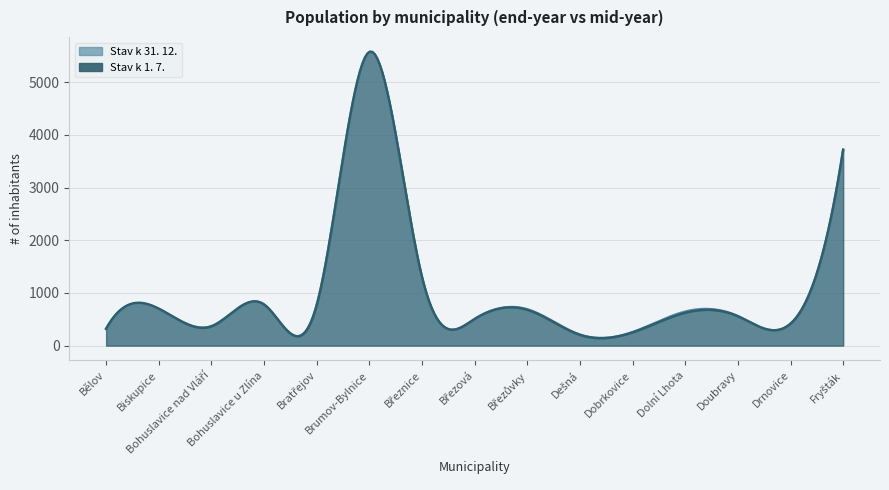

List the series in order of their overall mean, lowest first.

Stav obyvatel k 31. 12., Stav obyvatel k 1. 7.